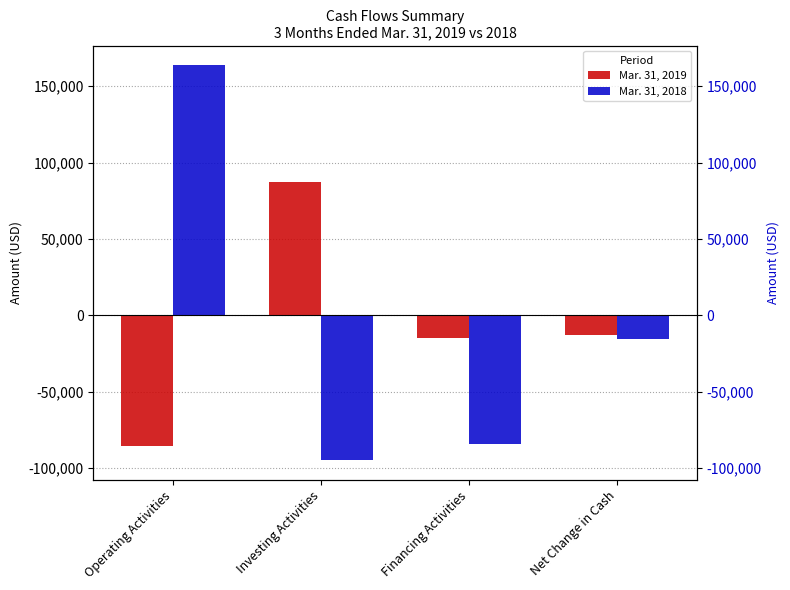

At which label does Mar. 31, 2018 reach its peak?

Operating Activities